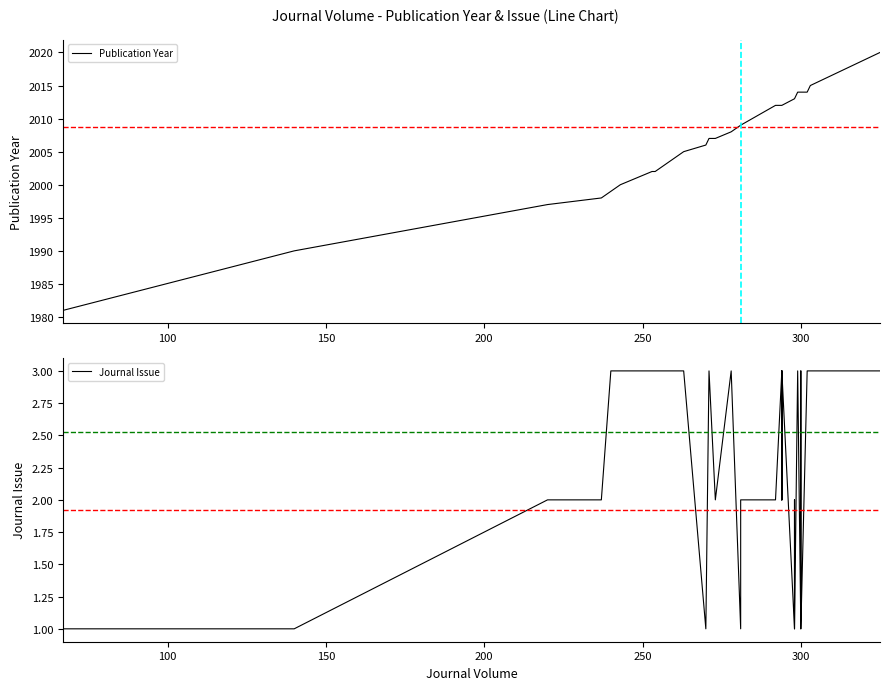

How many lines are shown in the chart?

2